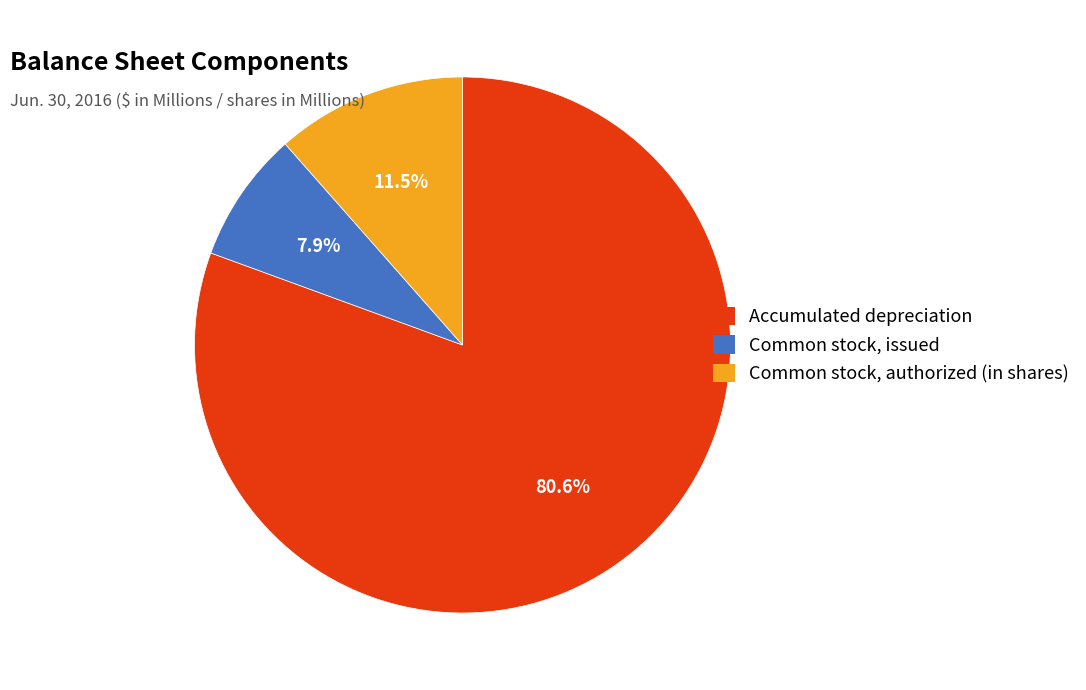

Is there any slice that represents more than half of the pie?

Yes